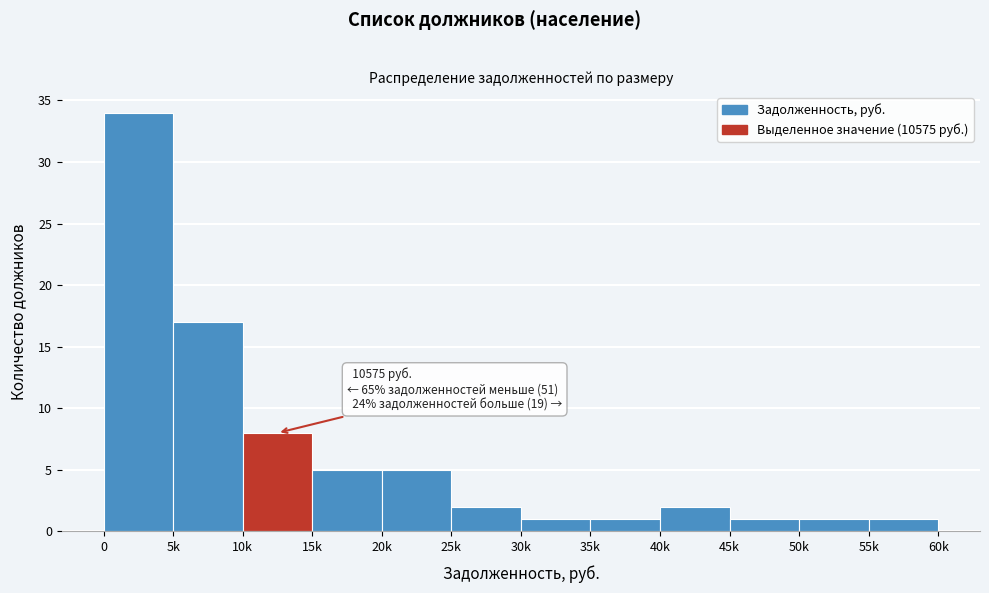

Reading left to right, what are all the values shown in this chart?

34	17	8	5	5	2	1	1	2	1	1	1